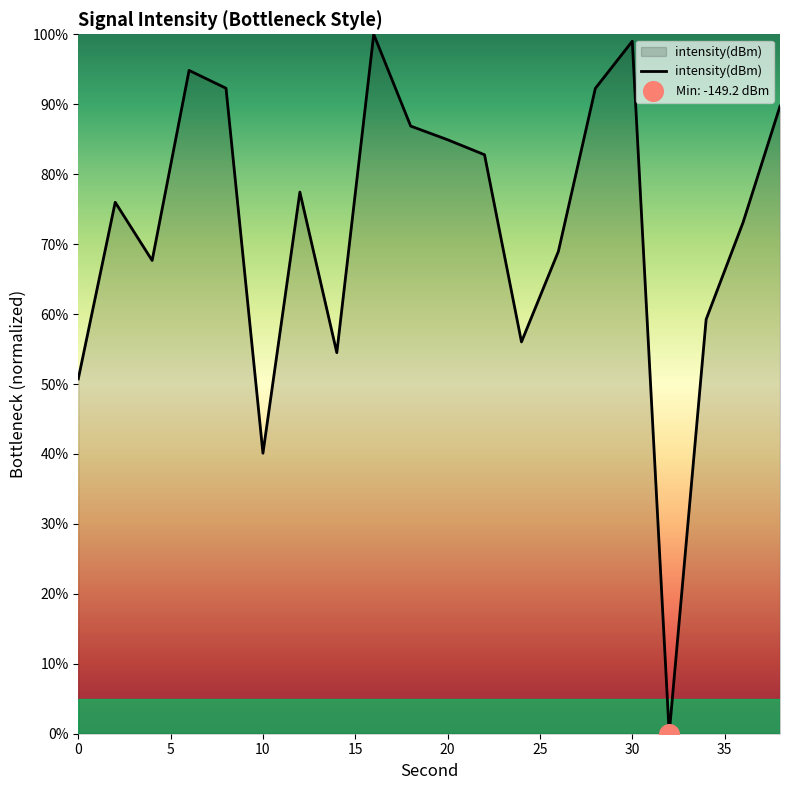

What is the maximum value shown in the chart?

100.0